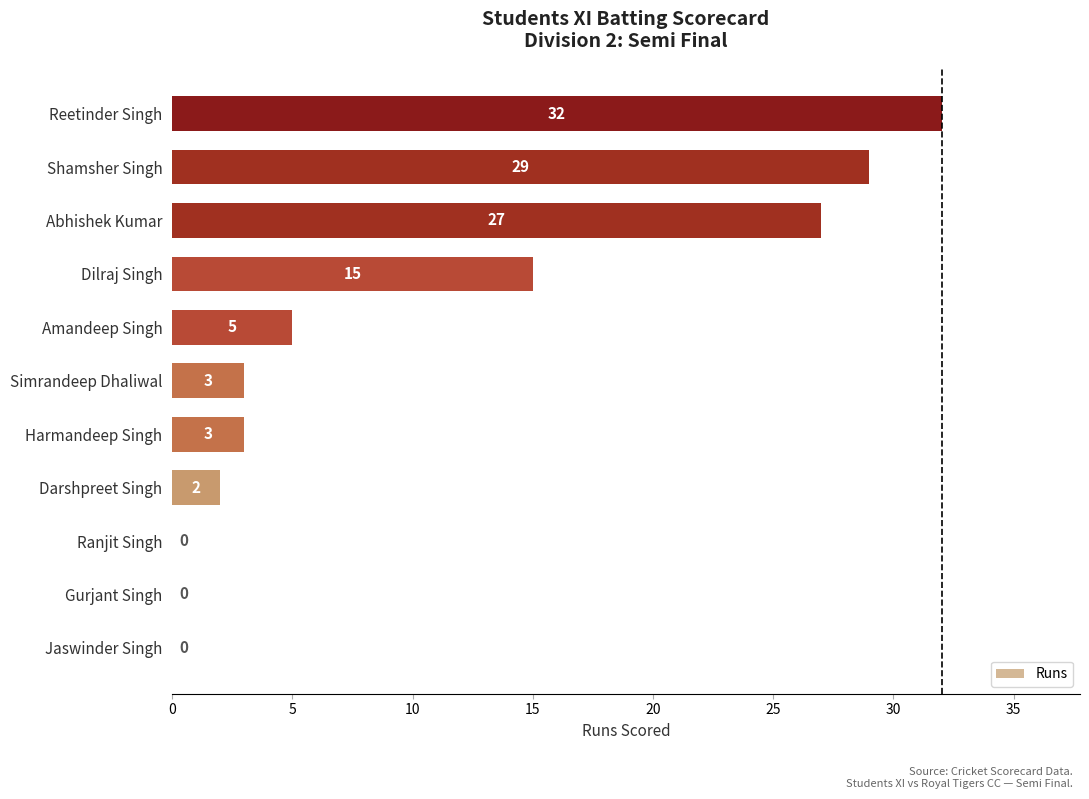

What is the sum of all values?

116